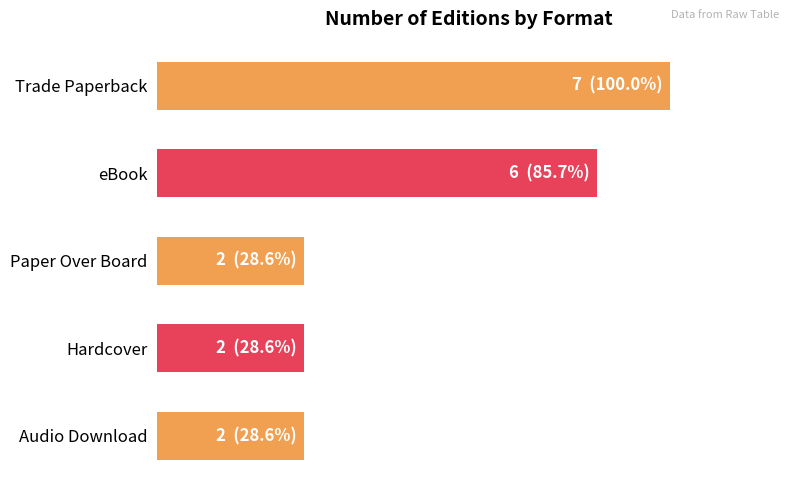

Are the bars horizontal?

Yes